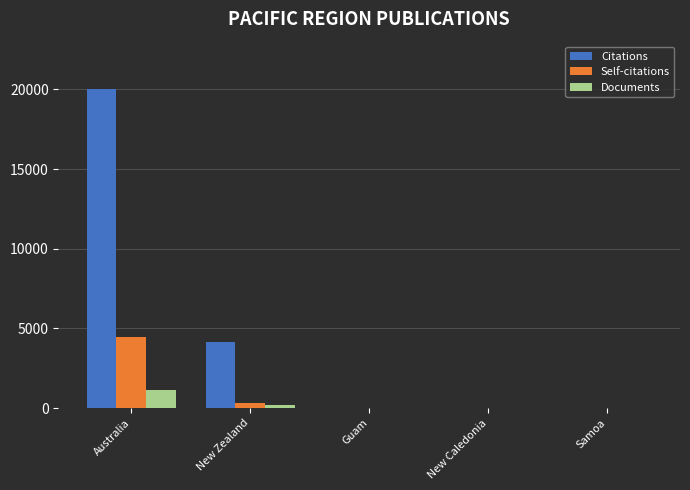

Are the bars grouped side by side (vs. stacked)?

Yes